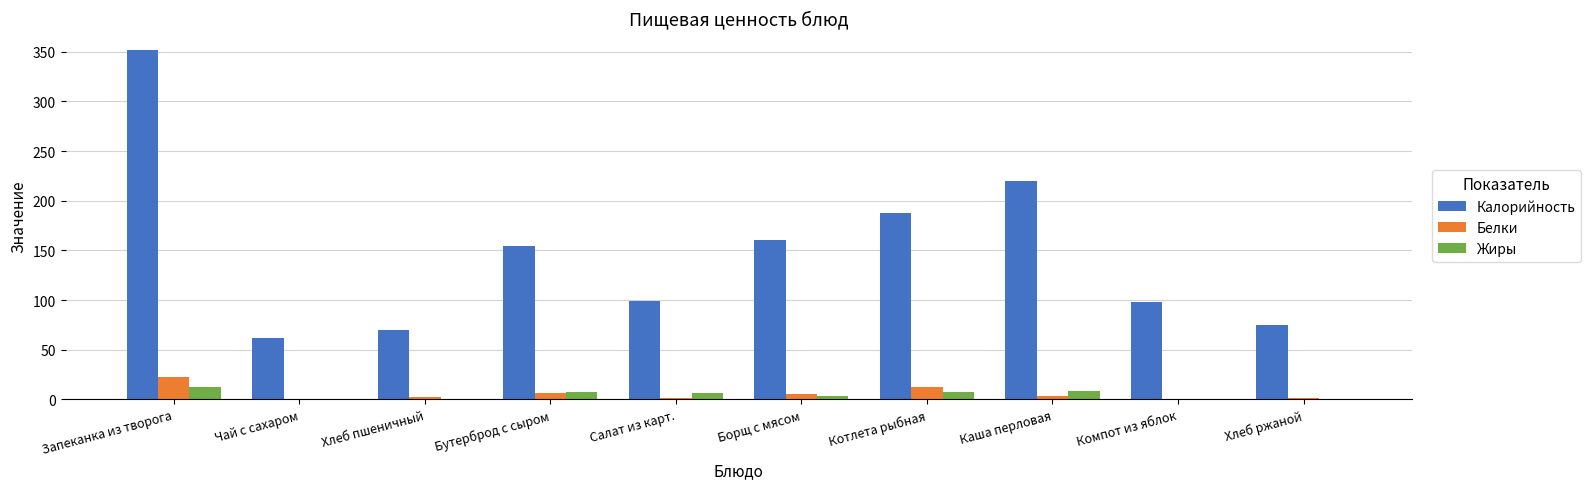

Is the value of Калорийность at Котлета рыбная greater than the value of Жиры at Каша перловая?

Yes